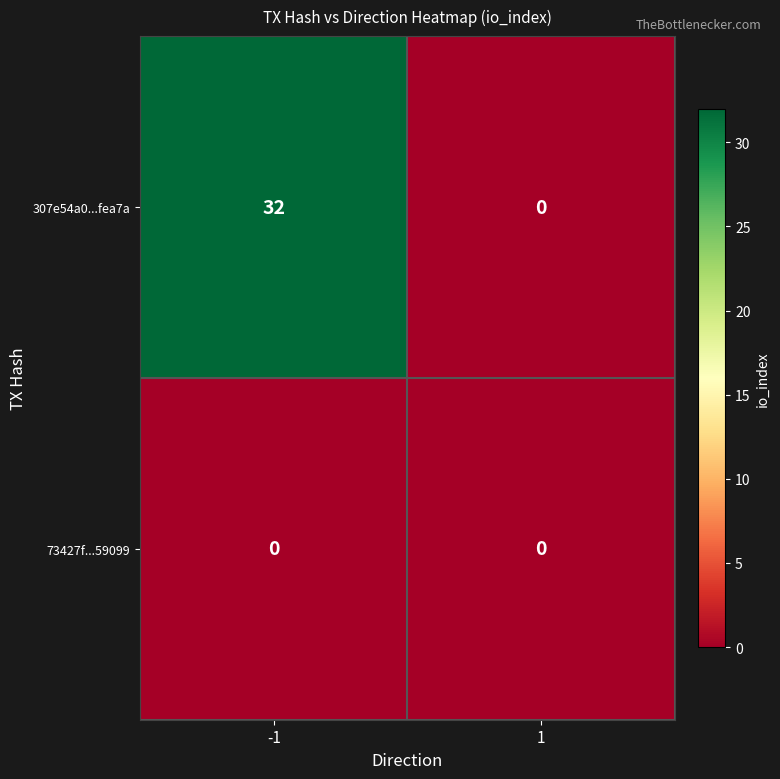

Which series has the largest total across all categories?

307e54a0...fea7a